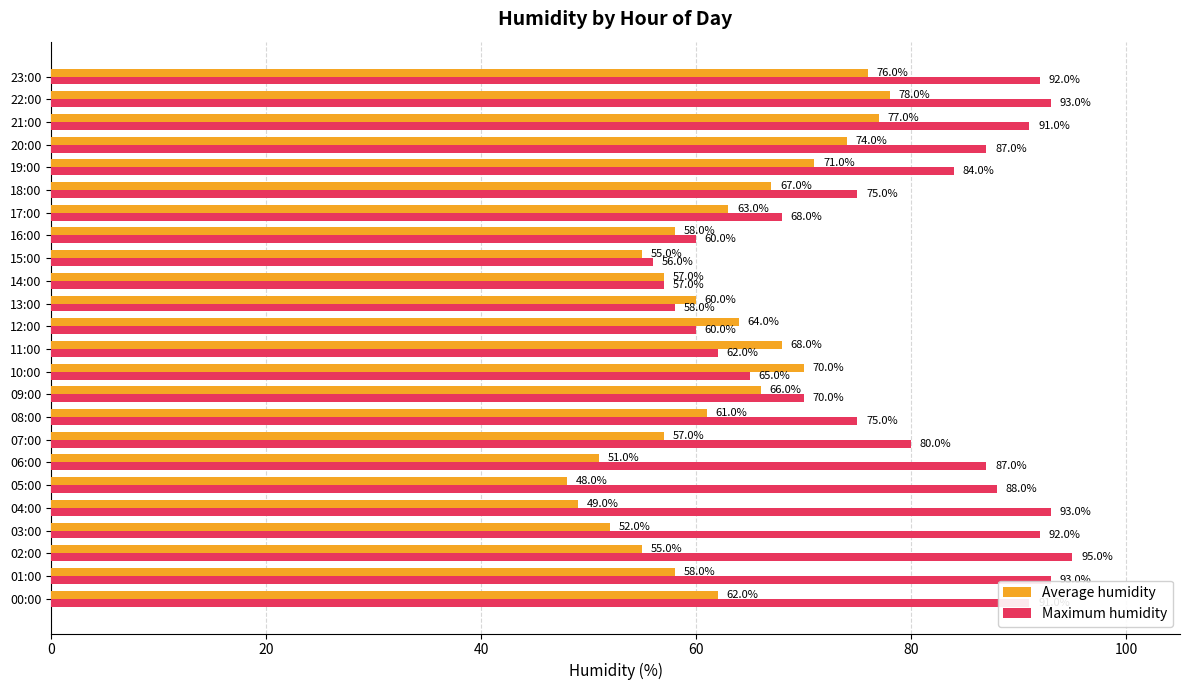

At which label is Average humidity closest to 63?

17:00